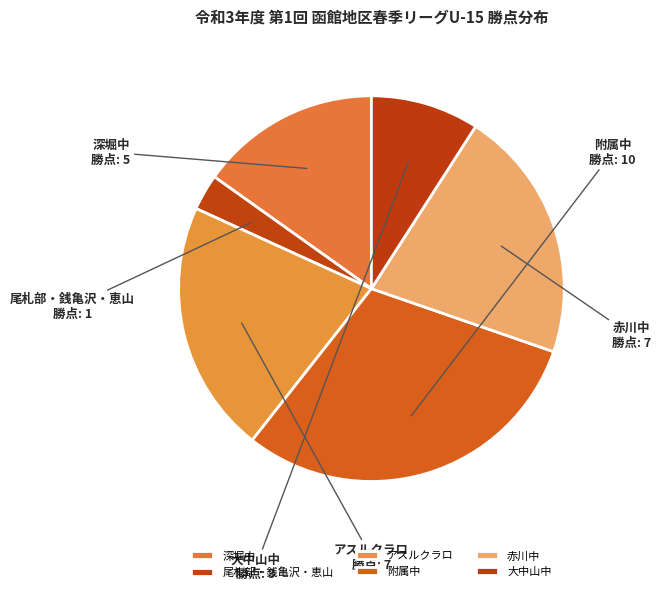

Do 深堀中 and アスルクラロ together represent more than half of the pie?

No